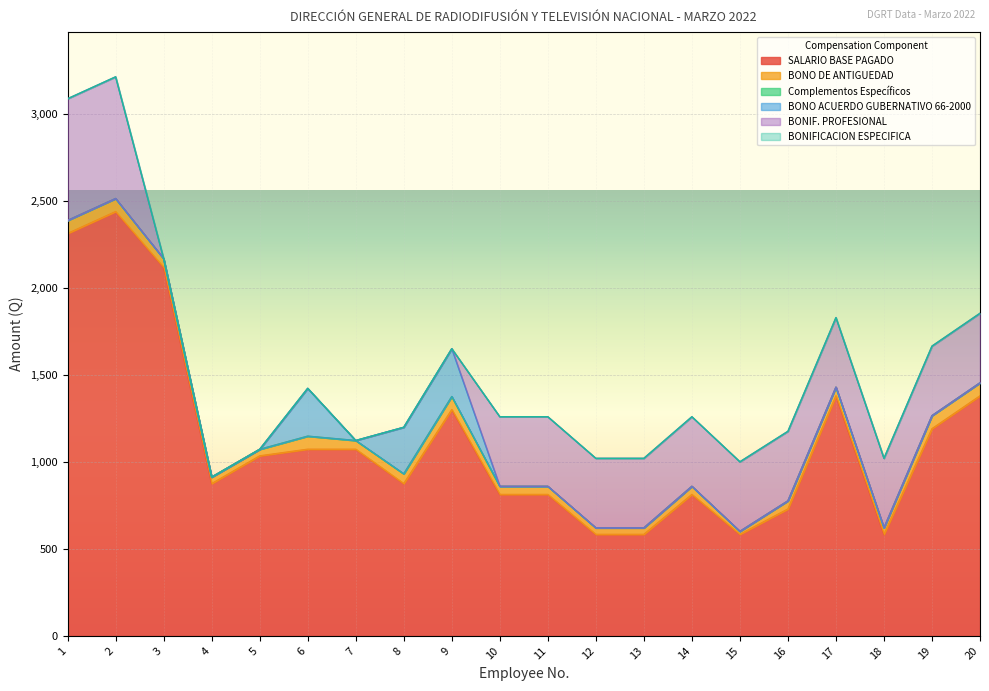

Is the value of Complementos Específicos at 7 greater than the value of SALARIO BASE PAGADO at 20?

No